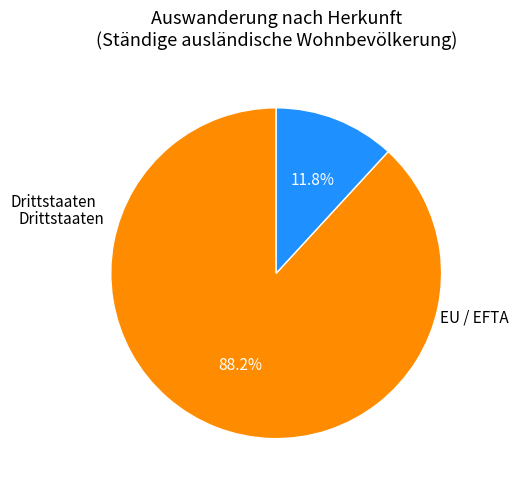

What portion of the pie excludes Drittstaaten?

88.2%